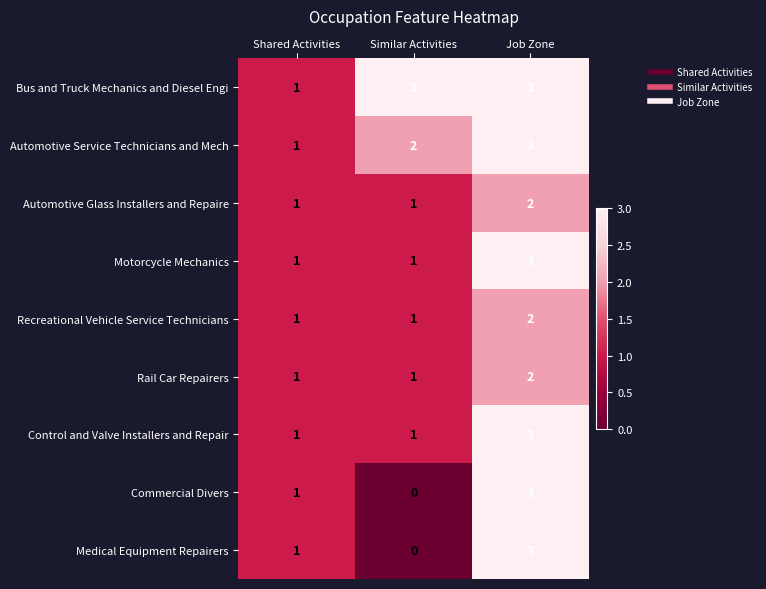

Is it true that Rail Car Repairers equals 1 at Shared Activities?

True